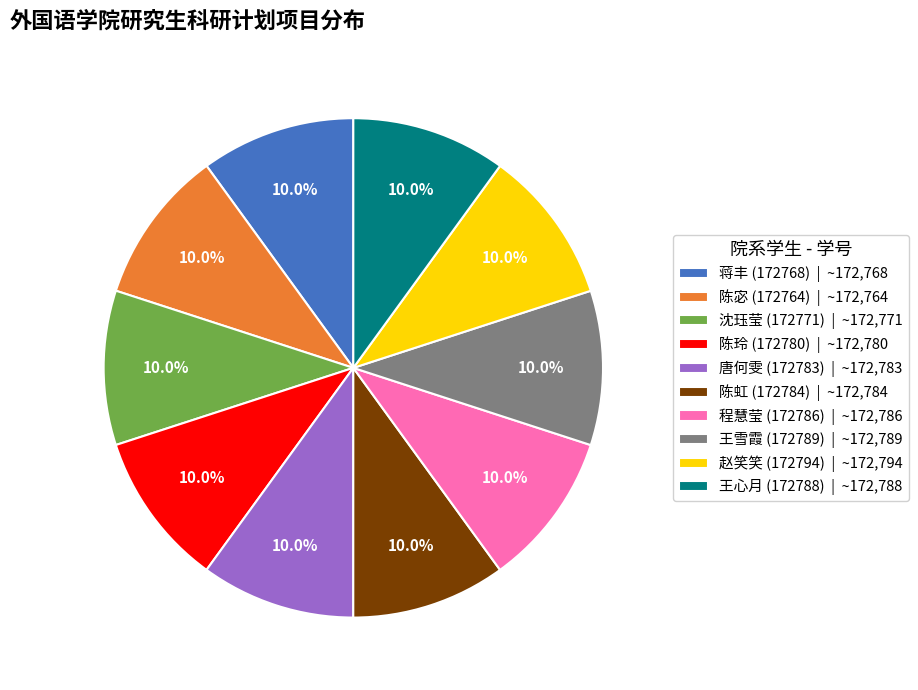

To the nearest percent, what portion does 赵笑笑 (172794) represent?

10%